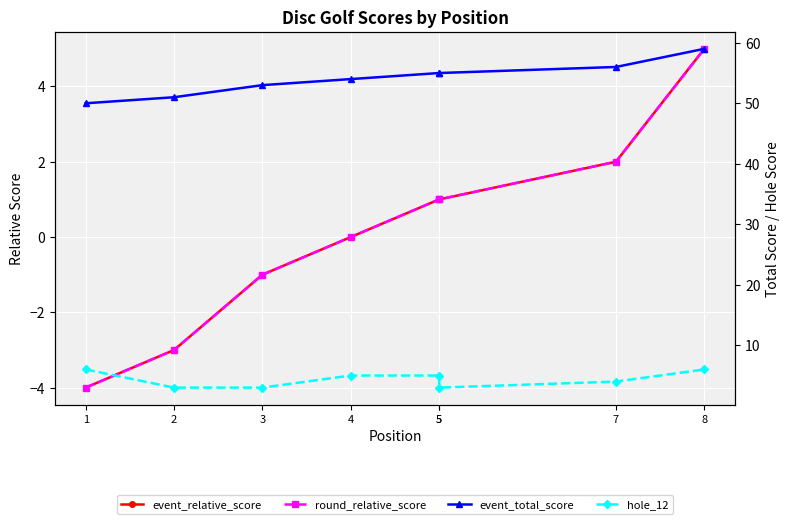

Reading left to right, extract all data points from this chart.

event_relative_score: 1=-4	2=-3	3=-1	4=0	5=1	5=1	7=2	8=5
round_relative_score: 1=-4	2=-3	3=-1	4=0	5=1	5=1	7=2	8=5
event_total_score: 1=50	2=51	3=53	4=54	5=55	5=55	7=56	8=59
hole_12: 1=6	2=3	3=3	4=5	5=5	5=3	7=4	8=6